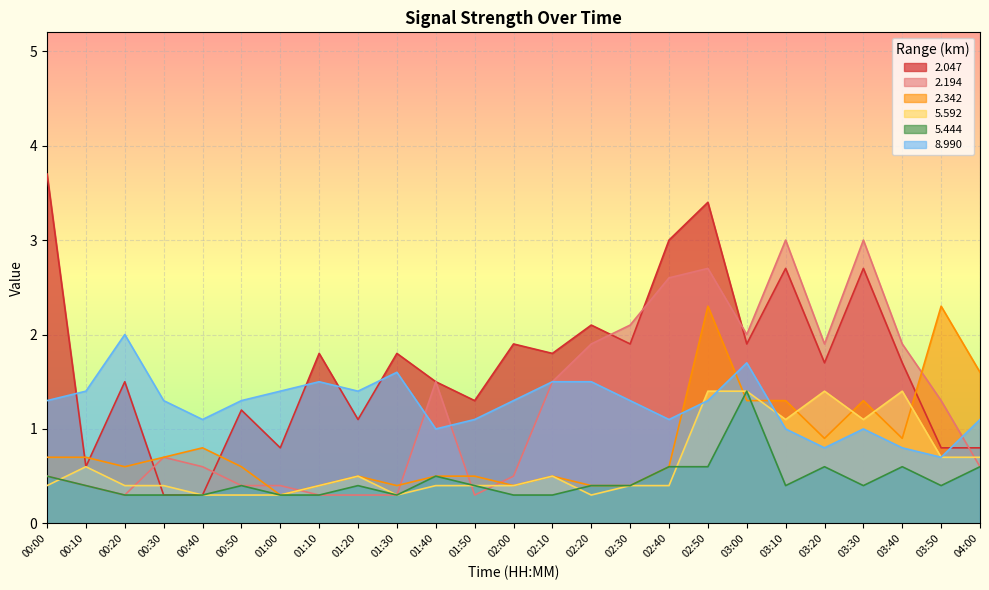

At which category does 2.047 reach its first local valley?

00:10